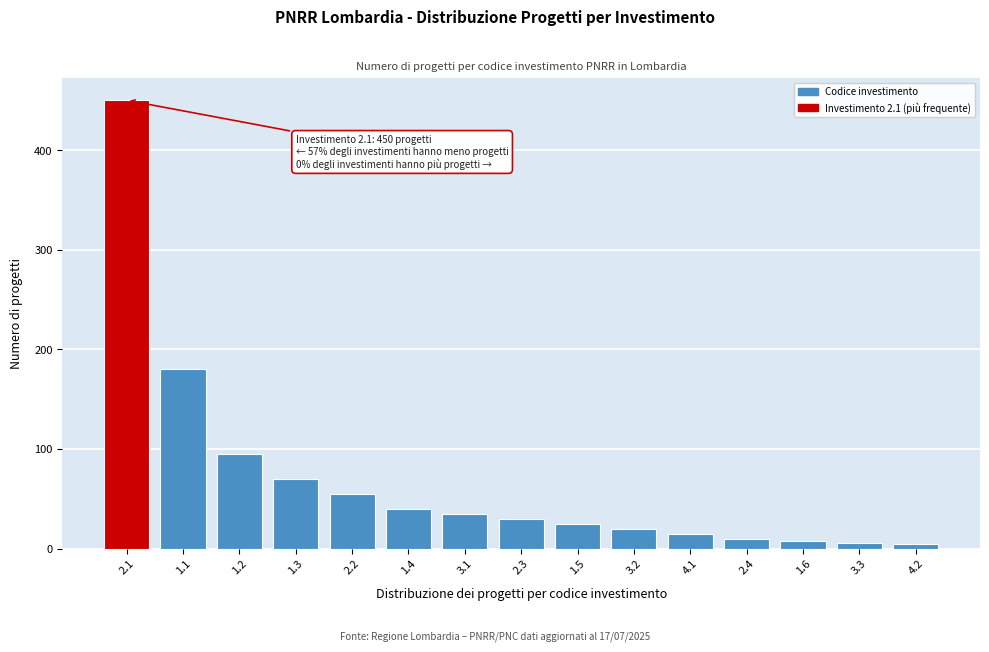

Which has a higher value, 2.1 or 1.5?

2.1